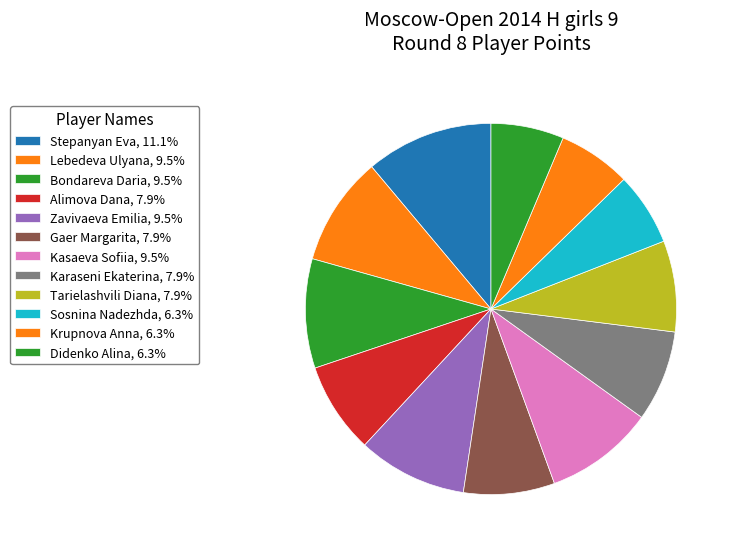

To the nearest percent, what percentage of the pie is Karaseni Ekaterina?

8%